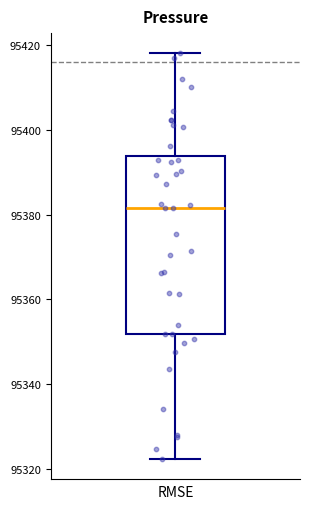

Transcribe this box plot: give where the median line is, the range the box spans, and where the two whiskers end, as read against the y-axis. The values are not printed on the chart, so give them approximately, as read against the axis.

median 95382, box 95352 to 95394, whiskers 95322 to 95418